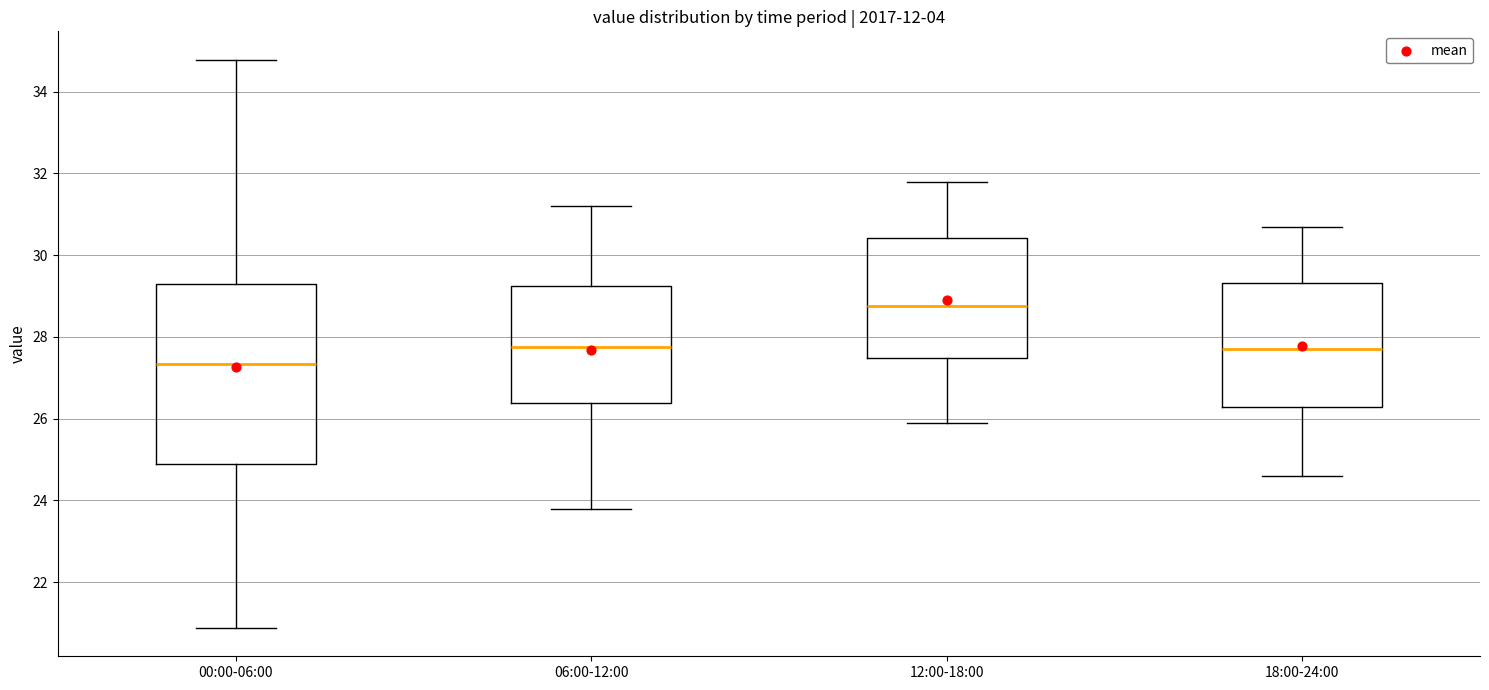

Reading left to right, transcribe this box plot: for each box, give where its median line is, the range the box spans, and where its two whiskers end, as read against the y-axis. The values are not printed on the chart, so give them approximately, as read against the axis.

00:00-06:00: median 27.4, box 24.8 to 29.4, whiskers 20.8 to 34.8
06:00-12:00: median 27.8, box 26.4 to 29.2, whiskers 23.8 to 31.2
12:00-18:00: median 28.8, box 27.4 to 30.4, whiskers 26.0 to 31.8
18:00-24:00: median 27.8, box 26.2 to 29.4, whiskers 24.6 to 30.8